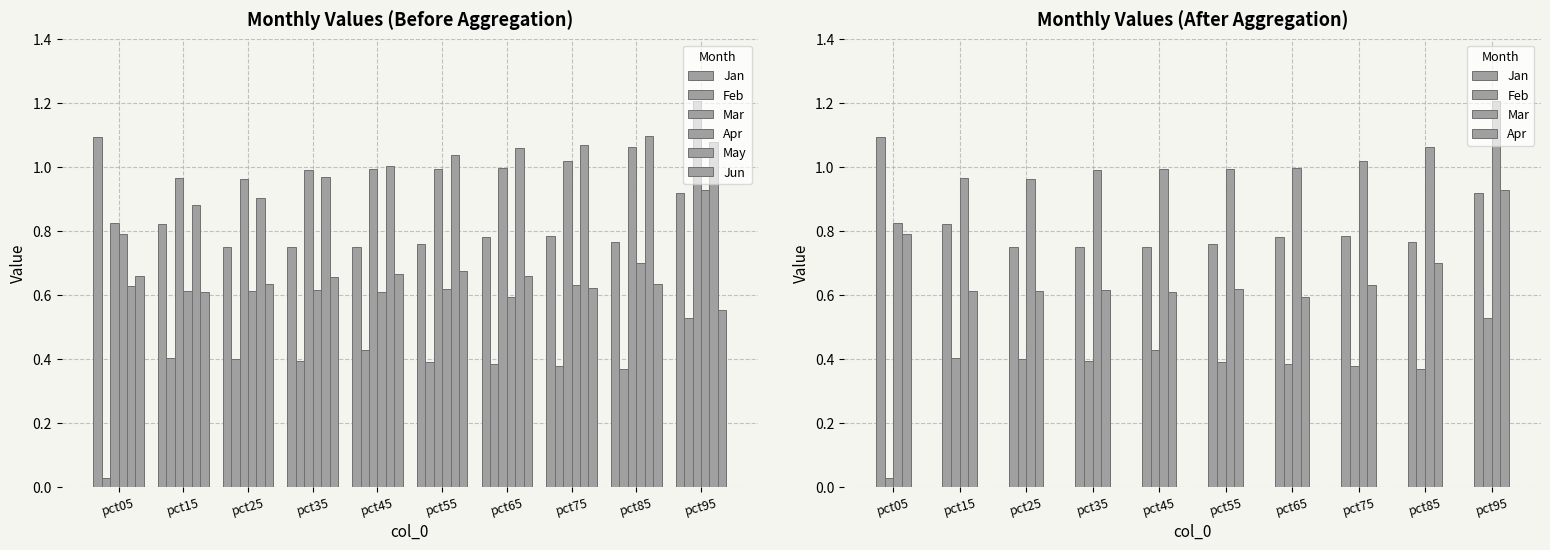

Reading right to left, extract all data points from this chart.

Jan: 0.9	0.8	0.8	0.8	0.8	0.7	0.7	0.8	0.8	1.1
Feb: 0.5	0.4	0.4	0.4	0.4	0.4	0.4	0.4	0.4	0.0
Mar: 1.2	1.1	1.0	1.0	1.0	1.0	1.0	1.0	1.0	0.8
Apr: 0.9	0.7	0.6	0.6	0.6	0.6	0.6	0.6	0.6	0.8
May: 1.1	1.1	1.1	1.1	1.0	1.0	1.0	0.9	0.9	0.6
Jun: 0.6	0.6	0.6	0.7	0.7	0.7	0.7	0.6	0.6	0.7